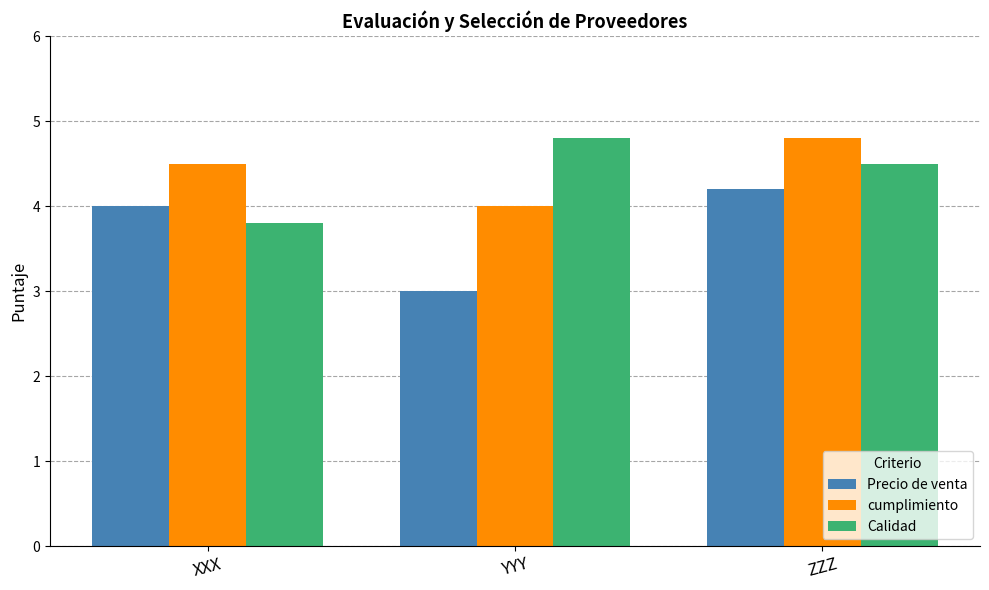

What position from the right is ZZZ?

1